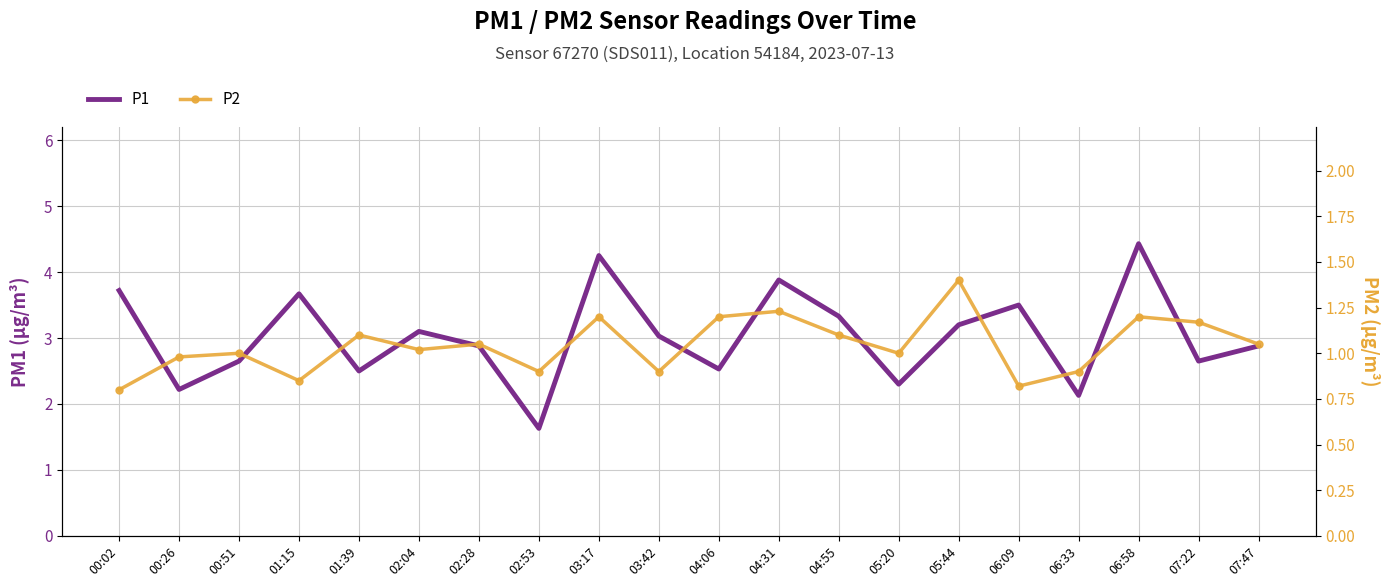

Reading right to left, transcribe all the data shown in this chart.

P1: 07:47=2.9	07:22=2.6	06:58=4.4	06:33=2.1	06:09=3.5	05:44=3.2	05:20=2.3	04:55=3.3	04:31=3.9	04:06=2.5	03:42=3.0	03:17=4.2	02:53=1.6	02:28=2.9	02:04=3.1	01:39=2.5	01:15=3.7	00:51=2.6	00:26=2.2	00:02=3.7
P2: 07:47=1.1	07:22=1.2	06:58=1.2	06:33=0.9	06:09=0.8	05:44=1.4	05:20=1.0	04:55=1.1	04:31=1.2	04:06=1.2	03:42=0.9	03:17=1.2	02:53=0.9	02:28=1.1	02:04=1.0	01:39=1.1	01:15=0.8	00:51=1.0	00:26=1.0	00:02=0.8